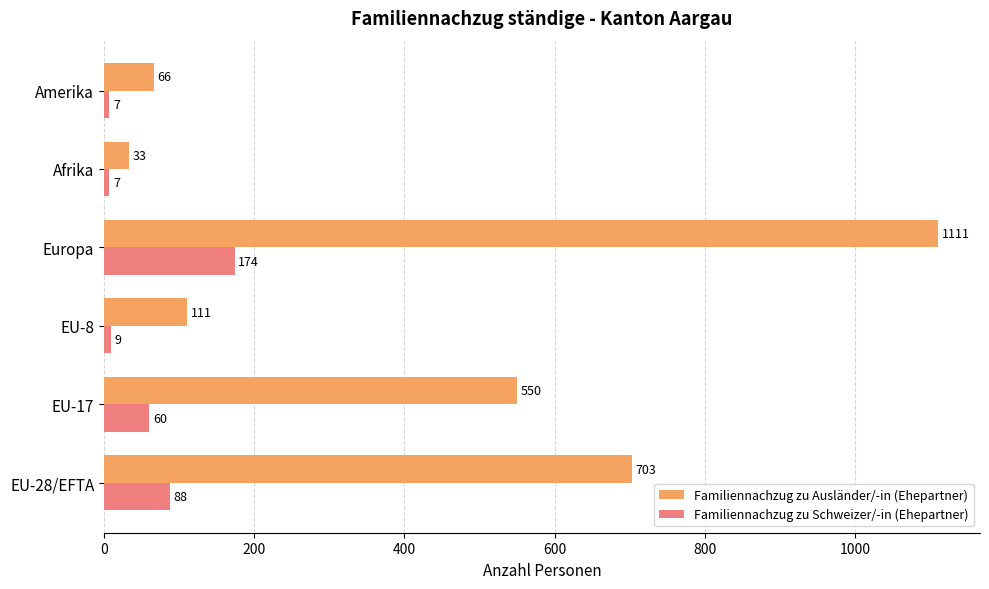

Which label corresponds to the largest value in the chart?

Europa